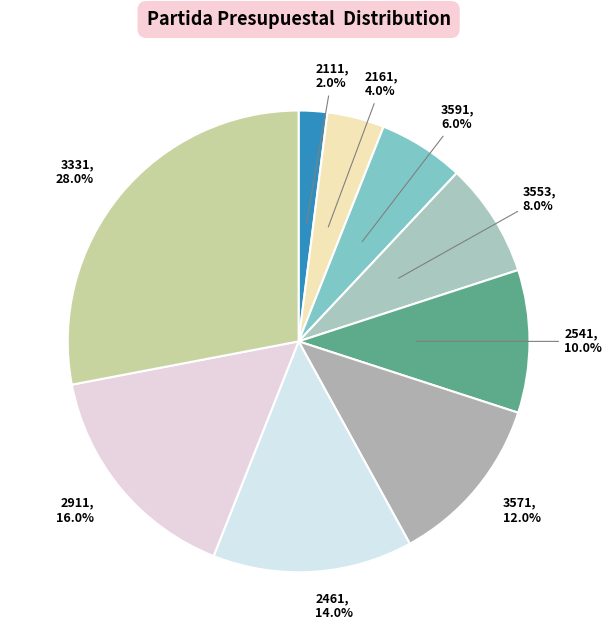

What is the largest slice in the pie chart?

3331